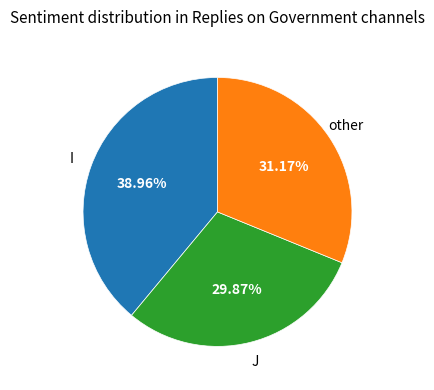

Which has a higher value, I or other?

I